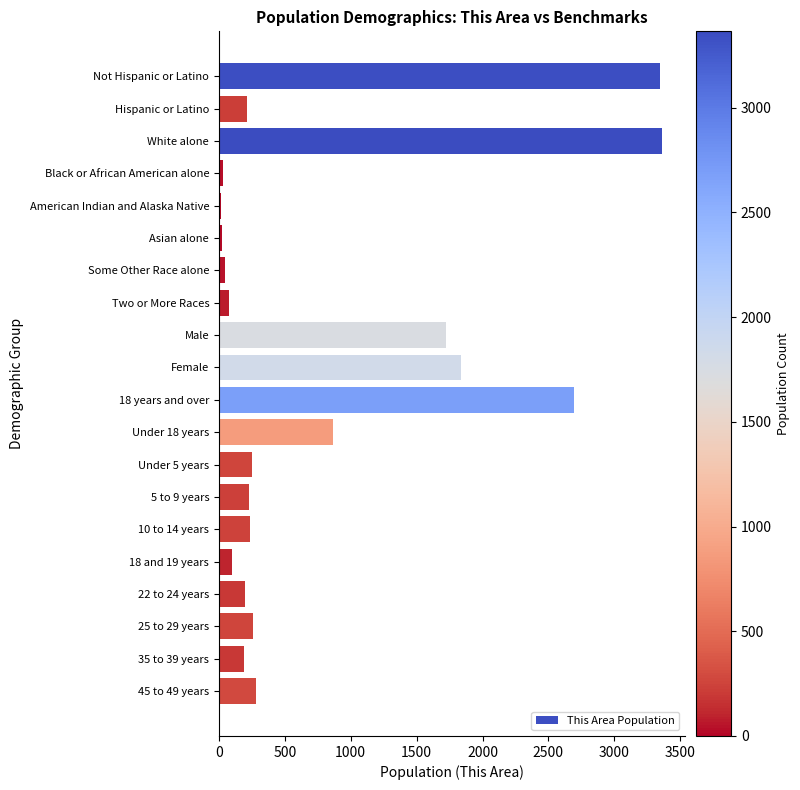

What is the minimum value shown in the chart?

16